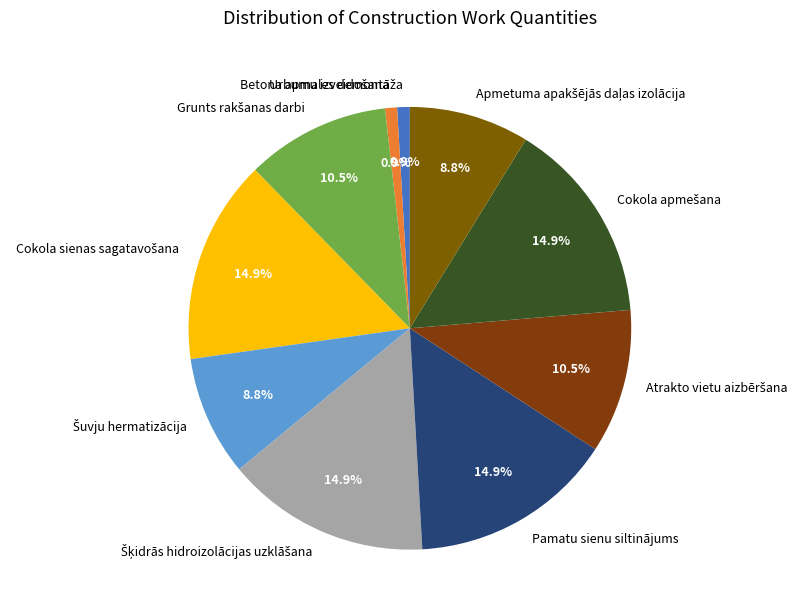

Does any single category account for the majority?

No